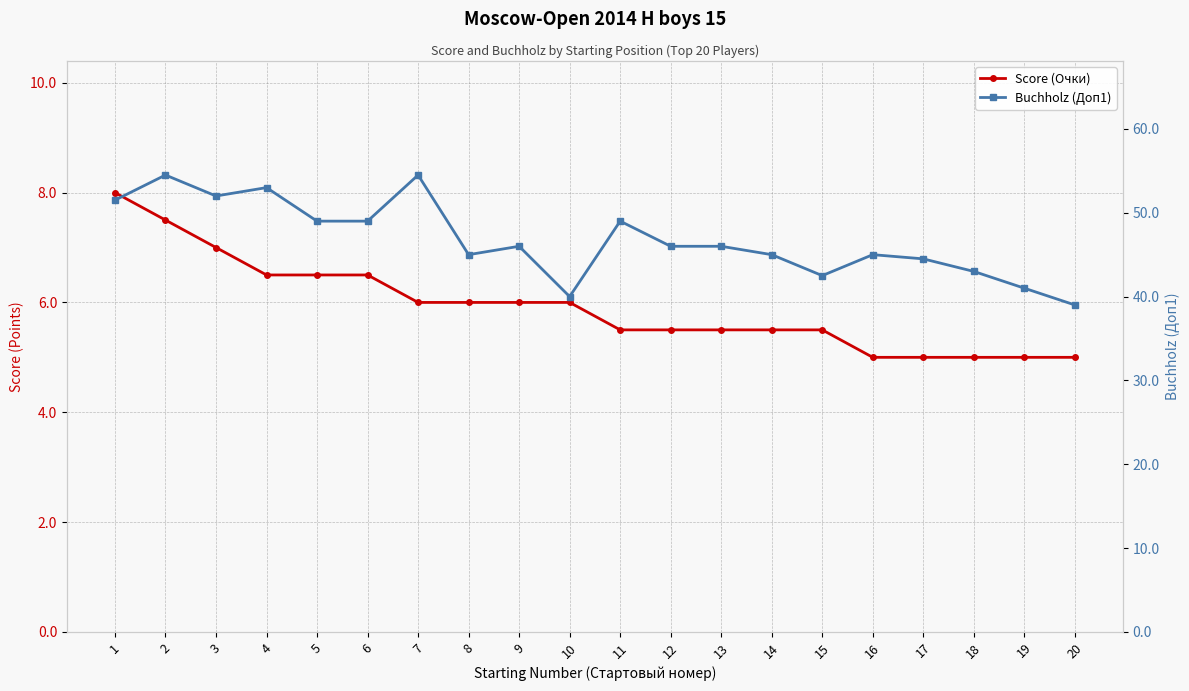

The value of Buchholz (Доп1) at 4 is 90.8. True or false?

False